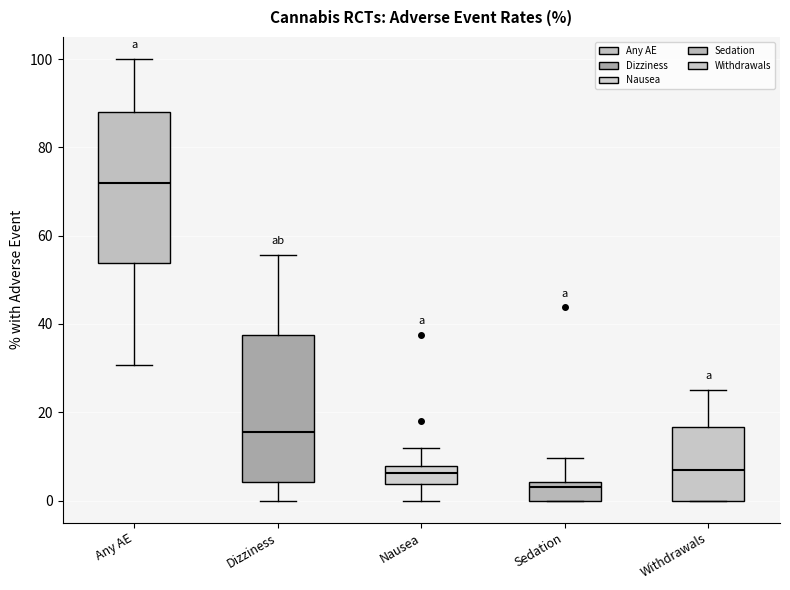

Which box's median line is the highest?

Any AE